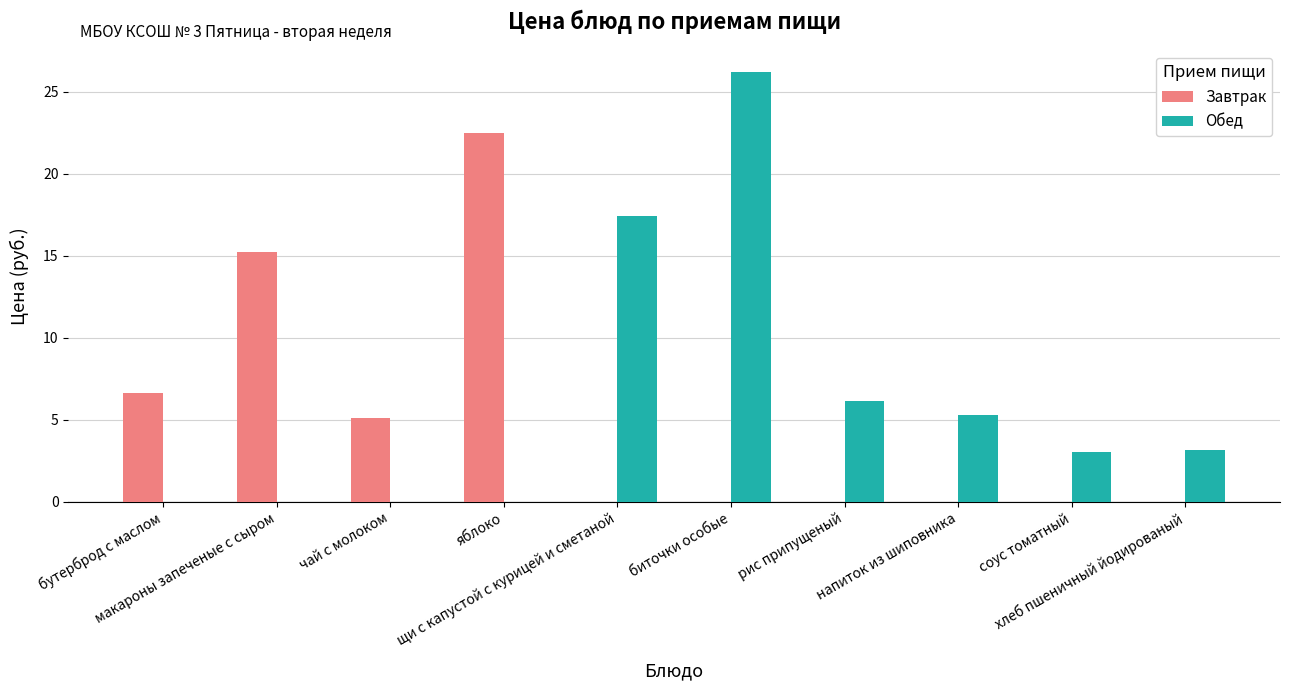

What is the lowest value of the Завтрак series?

5.1